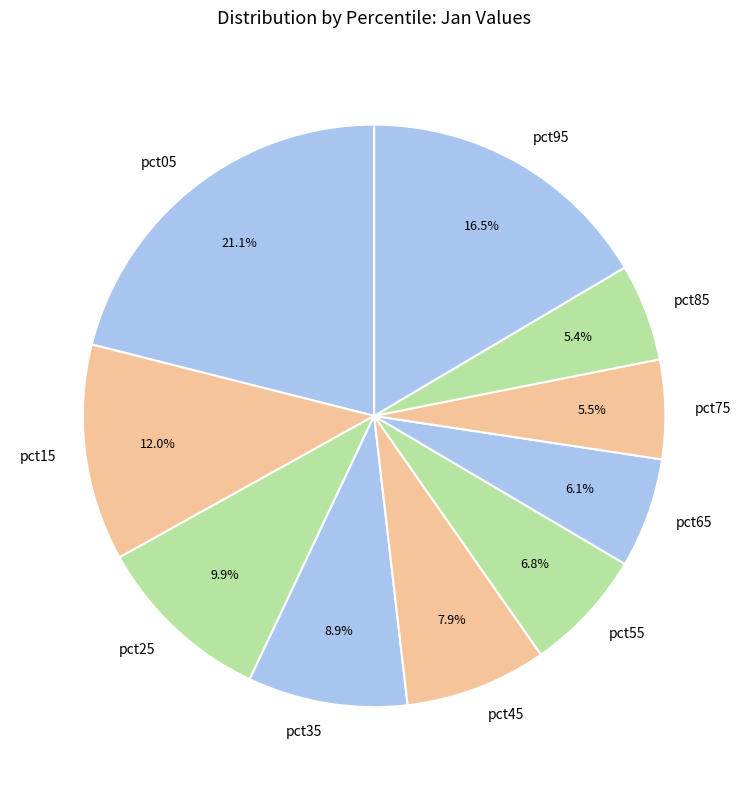

Which category has the biggest portion of the pie?

pct05